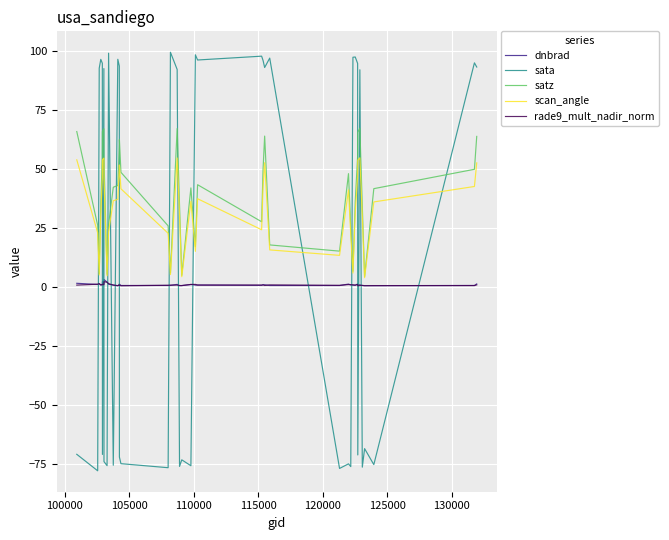

Which series has the largest total across all categories?

satz